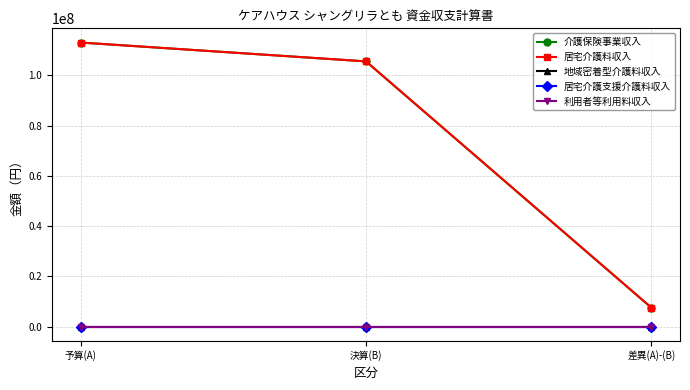

How many lines are shown in the chart?

5